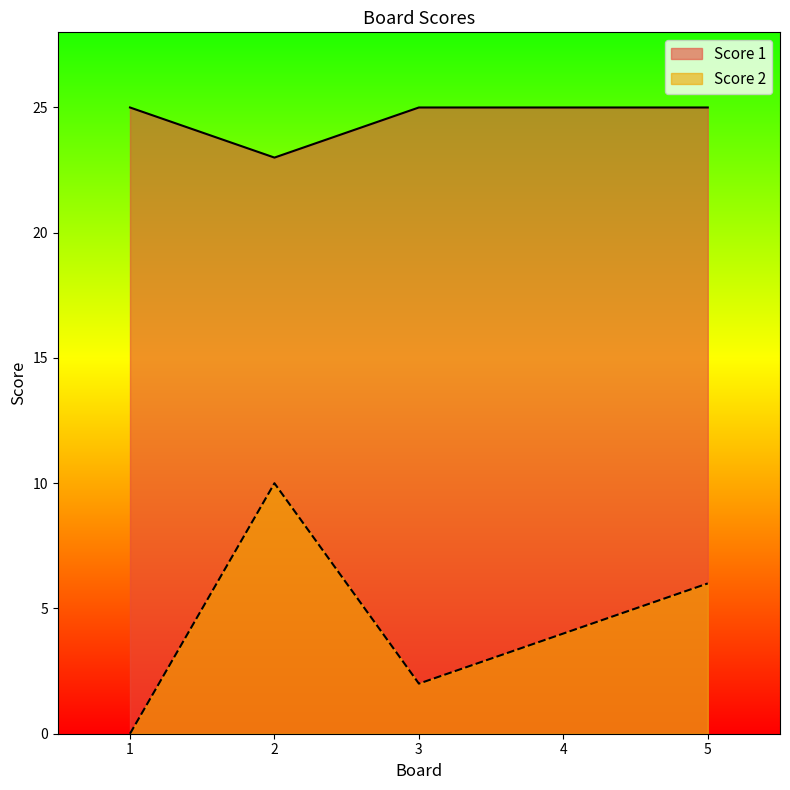

Reading left to right, what are all the values shown in this chart?

Score 1: 25	23	25	25	25
Score 2: 0	10	2	4	6